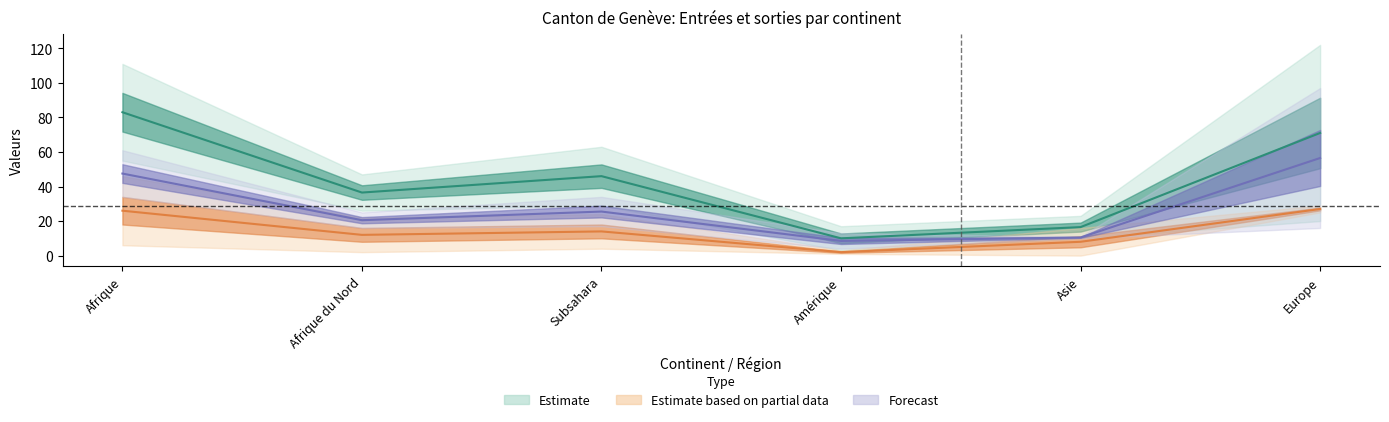

Read the Nouvelles demandes (ODV) value at Afrique du Nord, to the nearest 10.

20